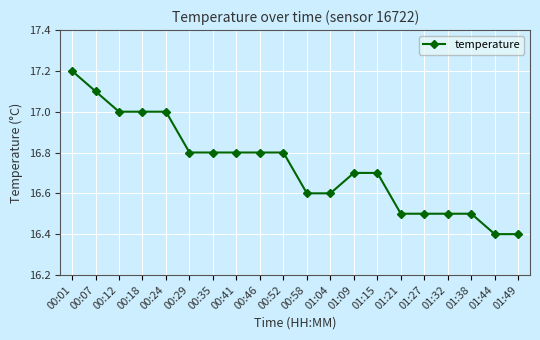

What is the minimum value shown in the chart?

16.4